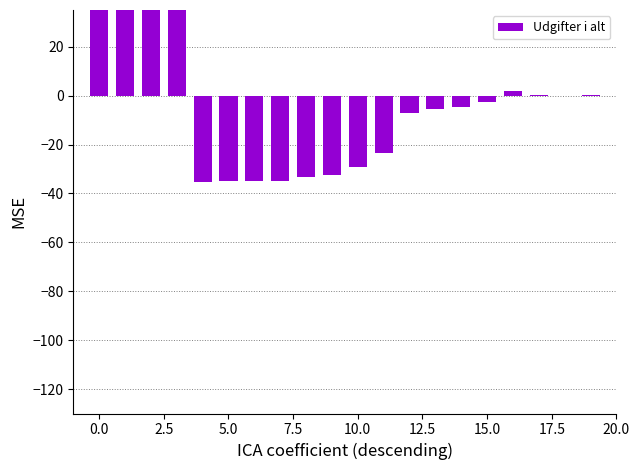

Reading right to left, list all the values displayed in this chart.

0.2	-0.3	0.4	2.0	-2.8	-4.6	-5.7	-6.9	-23.4	-29.2	-32.5	-33.3	-34.7	-34.9	-35.0	-35.3	37.9	49.3	68.9	120.0